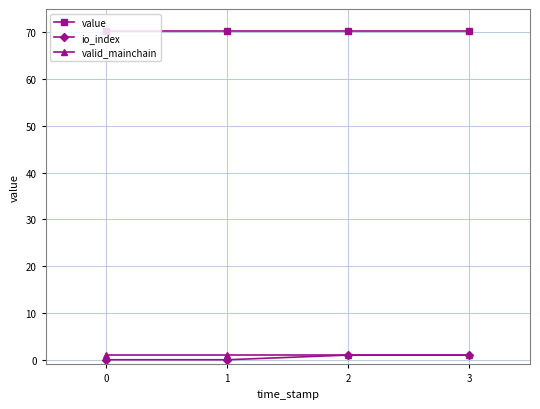

True or false: value and io_index cross at least once.

False